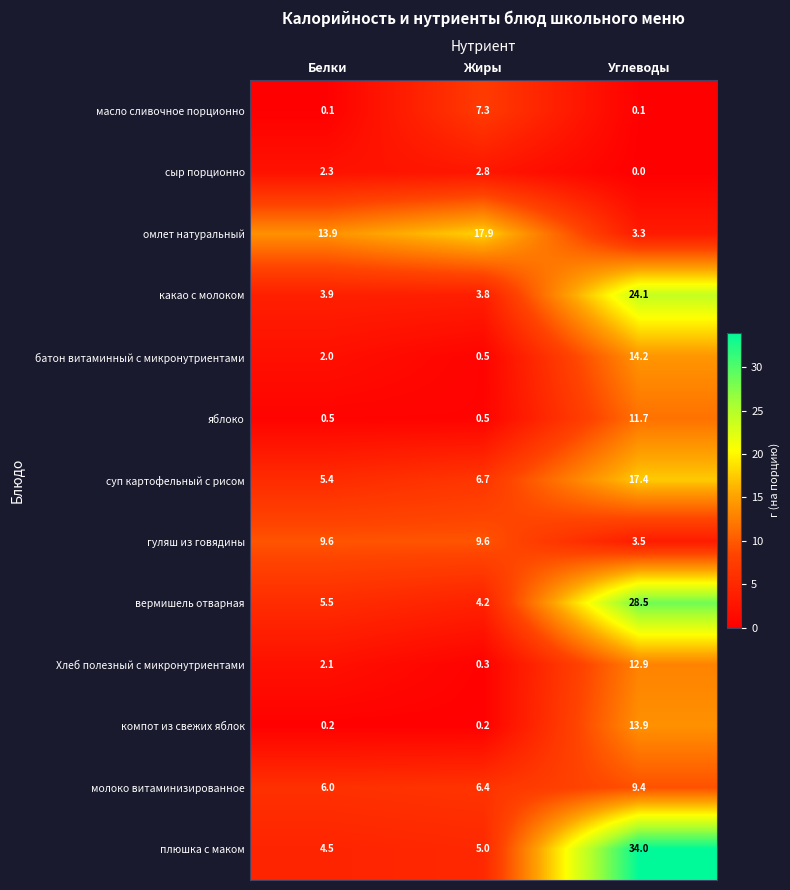

Where is вермишель отварная nearest to the value 16?

Белки